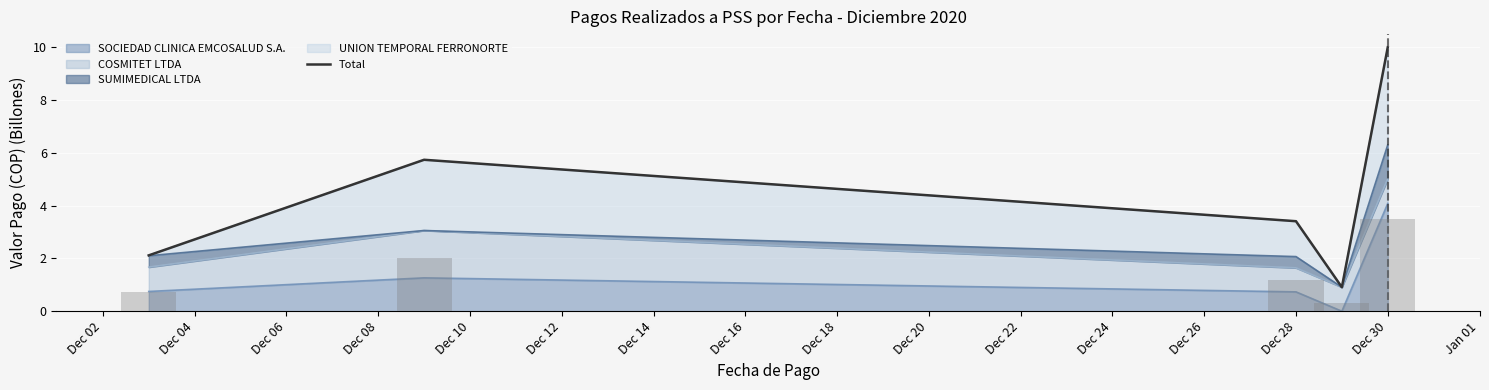

Is it true that SOCIEDAD CLINICA EMCOSALUD S.A. equals 0.2 at Dec 28?

False